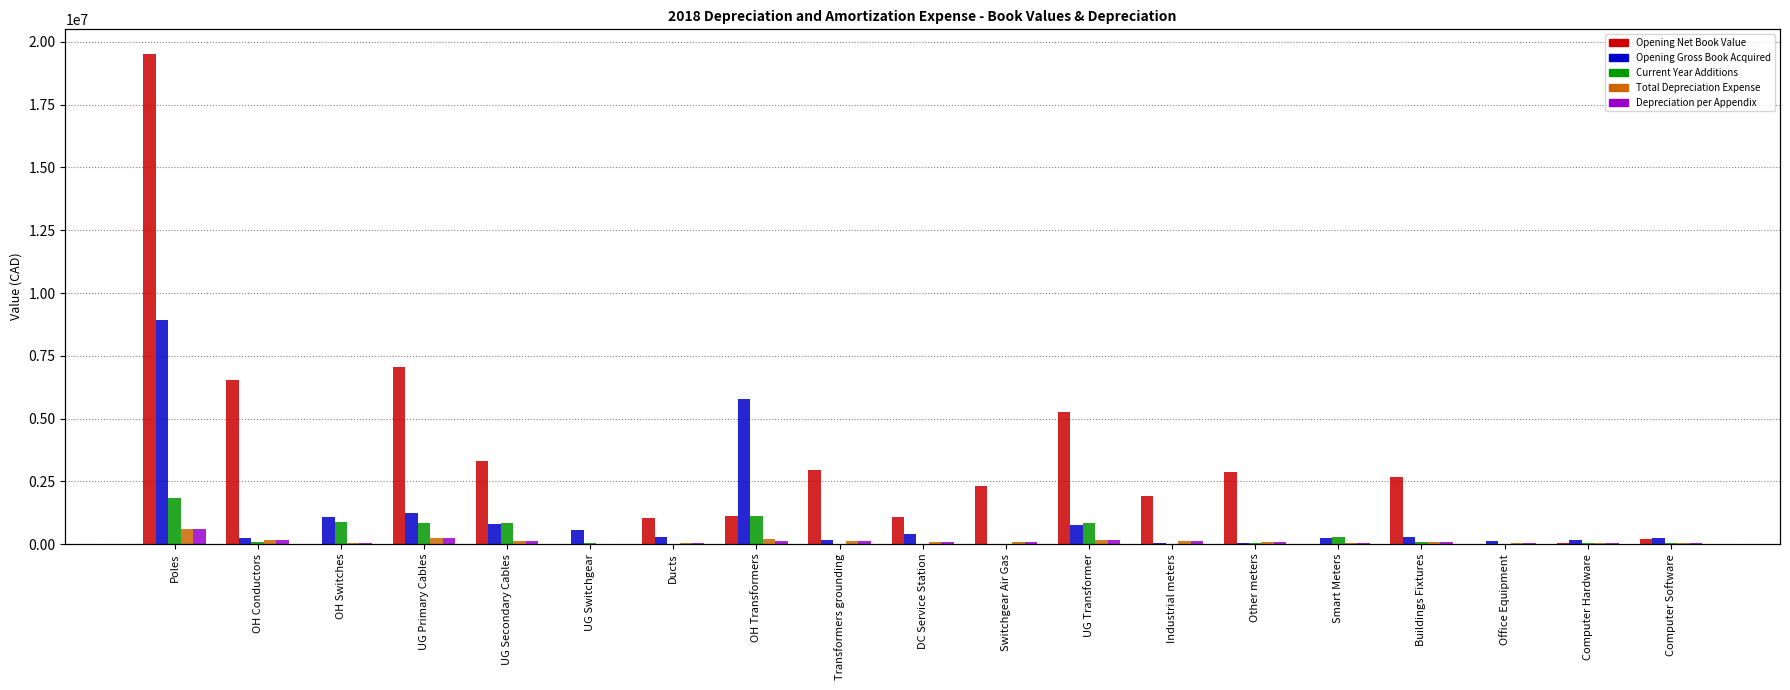

Reading left to right, transcribe all the data shown in this chart.

Opening Net Book Value: Poles=19527826.2	OH Conductors=6516643.6	OH Switches=1292.6	UG Primary Cables=7045633.0	UG Secondary Cables=3303315.4	UG Switchgear=2737.3	Ducts=1053498.0	OH Transformers=1136469.8	Transformers grounding=2956741.8	DC Service Station=1090832.0	Switchgear Air Gas=2320724.8	UG Transformer=5264526.7	Industrial meters=1918641.5	Other meters=2864473.2	Smart Meters=0.0	Buildings Fixtures=2689155.5	Office Equipment=15800.6	Computer Hardware=46162.2	Computer Software=189681.0
Opening Gross Book Acquired: Poles=8942250.6	OH Conductors=254285.4	OH Switches=1094521.6	UG Primary Cables=1231740.4	UG Secondary Cables=798354.1	UG Switchgear=562327.6	Ducts=269937.1	OH Transformers=5764094.3	Transformers grounding=148470.6	DC Service Station=406128.8	Switchgear Air Gas=0.0	UG Transformer=770399.3	Industrial meters=46413.0	Other meters=40660.6	Smart Meters=256922.1	Buildings Fixtures=279665.9	Office Equipment=117076.1	Computer Hardware=150203.3	Computer Software=247326.8
Current Year Additions: Poles=1838091.2	OH Conductors=90049.9	OH Switches=872638.3	UG Primary Cables=839235.2	UG Secondary Cables=850223.8	UG Switchgear=53936.4	Ducts=6985.3	OH Transformers=1123945.0	Transformers grounding=1491.5	DC Service Station=16021.8	Switchgear Air Gas=0.0	UG Transformer=835900.8	Industrial meters=8306.6	Other meters=33019.0	Smart Meters=284379.8	Buildings Fixtures=71249.0	Office Equipment=2677.0	Computer Hardware=57853.0	Computer Software=43495.9
Total Depreciation Expense: Poles=595753.0	OH Conductors=147652.4	OH Switches=38308.5	UG Primary Cables=234315.0	UG Secondary Cables=126334.9	UG Switchgear=11899.1	Ducts=29313.2	OH Transformers=186563.4	Transformers grounding=109961.2	DC Service Station=99489.3	Switchgear Air Gas=68566.9	UG Transformer=174857.0	Industrial meters=114729.6	Other meters=66372.1	Smart Meters=26607.5	Buildings Fixtures=86599.7	Office Equipment=24301.4	Computer Hardware=57368.4	Computer Software=51610.9
Depreciation per Appendix: Poles=582051.9	OH Conductors=152752.6	OH Switches=57500.7	UG Primary Cables=259304.2	UG Secondary Cables=119854.6	UG Switchgear=11361.8	Ducts=27112.1	OH Transformers=139002.9	Transformers grounding=102164.4	DC Service Station=99375.0	Switchgear Air Gas=68916.3	UG Transformer=169741.0	Industrial meters=110230.2	Other meters=61825.1	Smart Meters=29321.8	Buildings Fixtures=89017.0	Office Equipment=24325.7	Computer Hardware=54422.0	Computer Software=51306.4